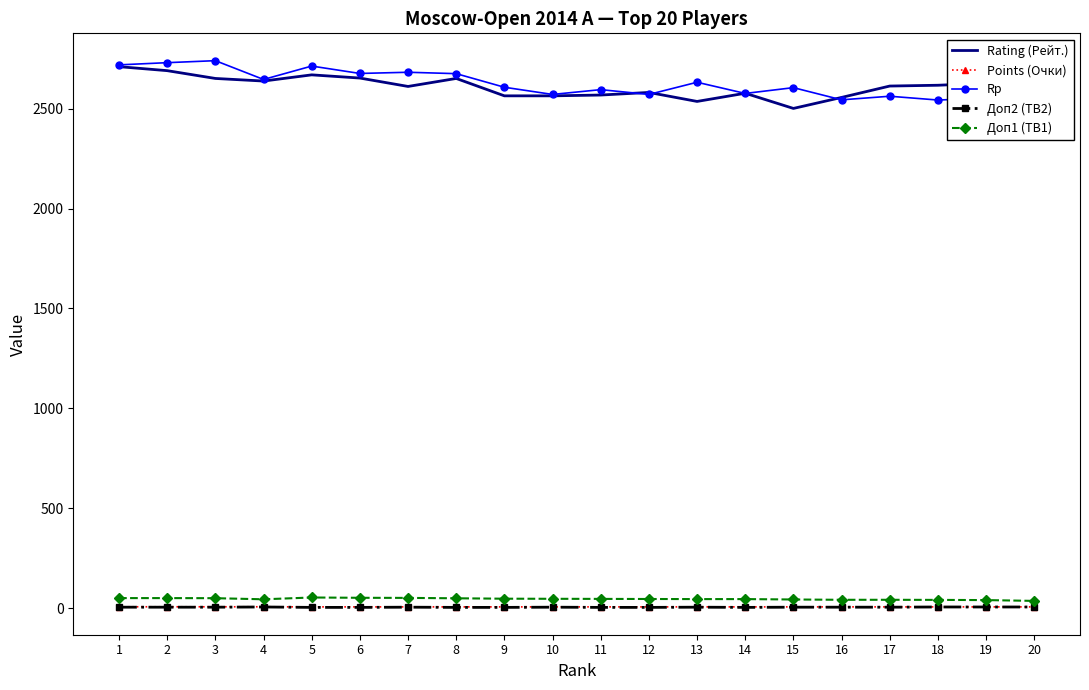

What is the difference between the Rating (Рейт.) values at 11 and 1?

142.0